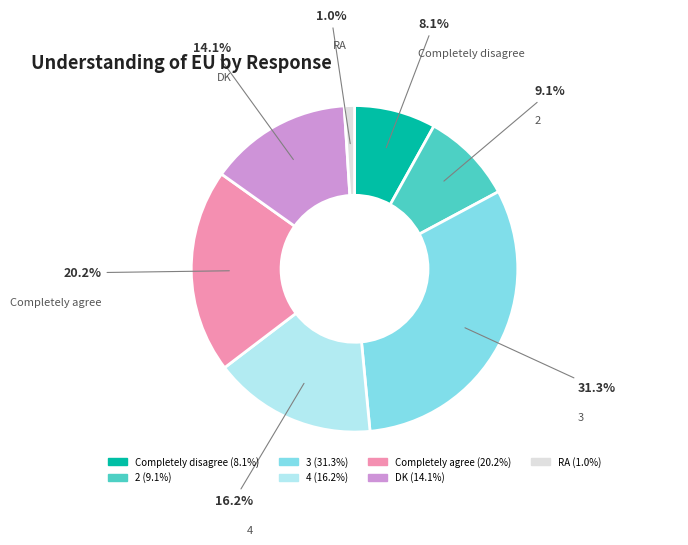

Is there any slice that represents more than half of the pie?

No